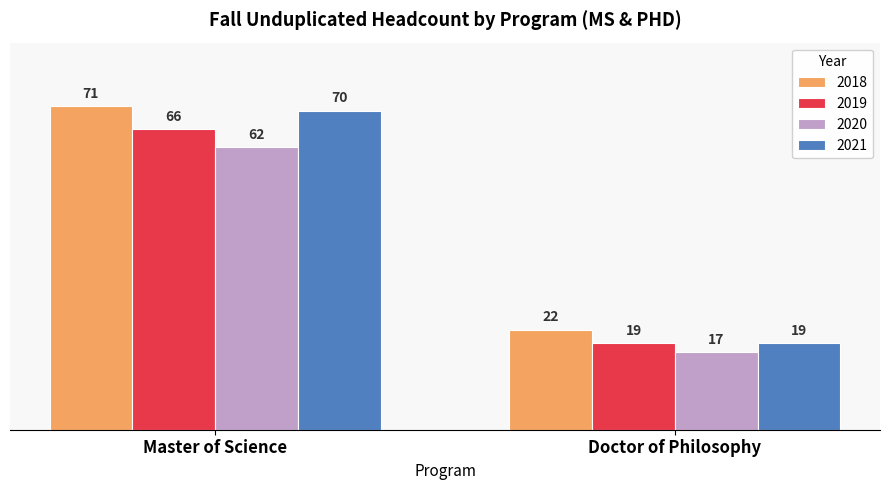

How many series are shown in this chart?

4